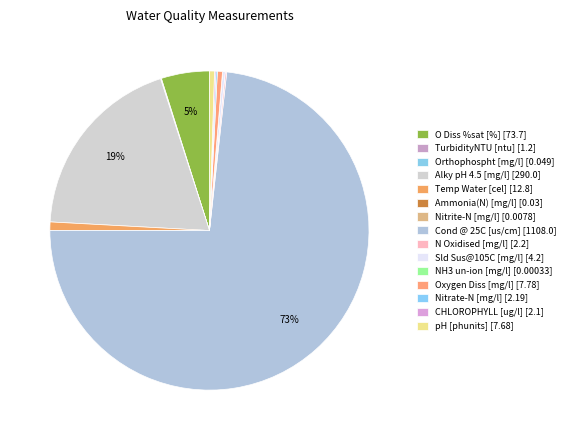

Which category has the biggest portion of the pie?

Cond @ 25C [us/cm]